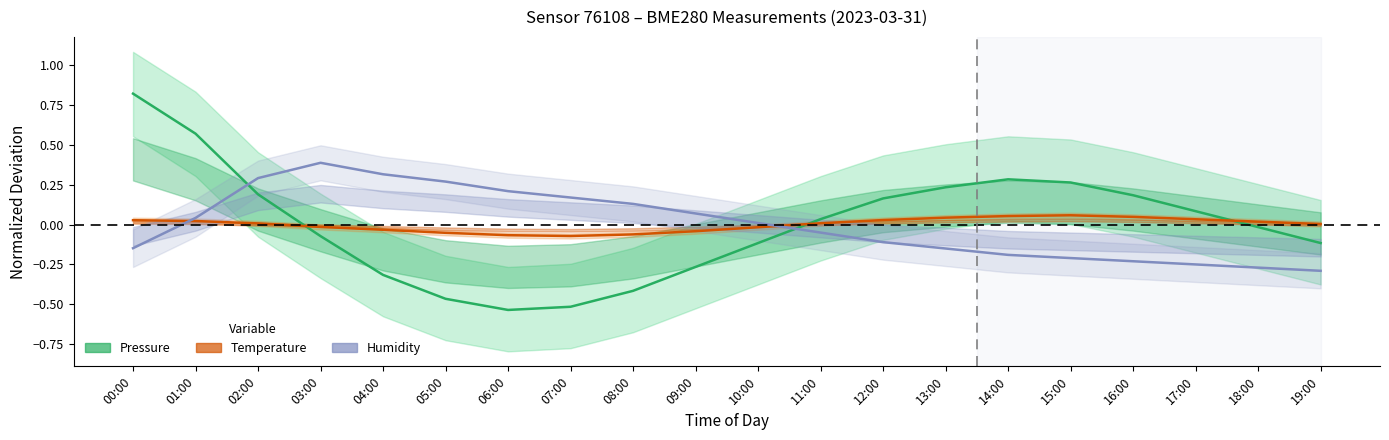

What is the label of the 12th point from the right?

08:00